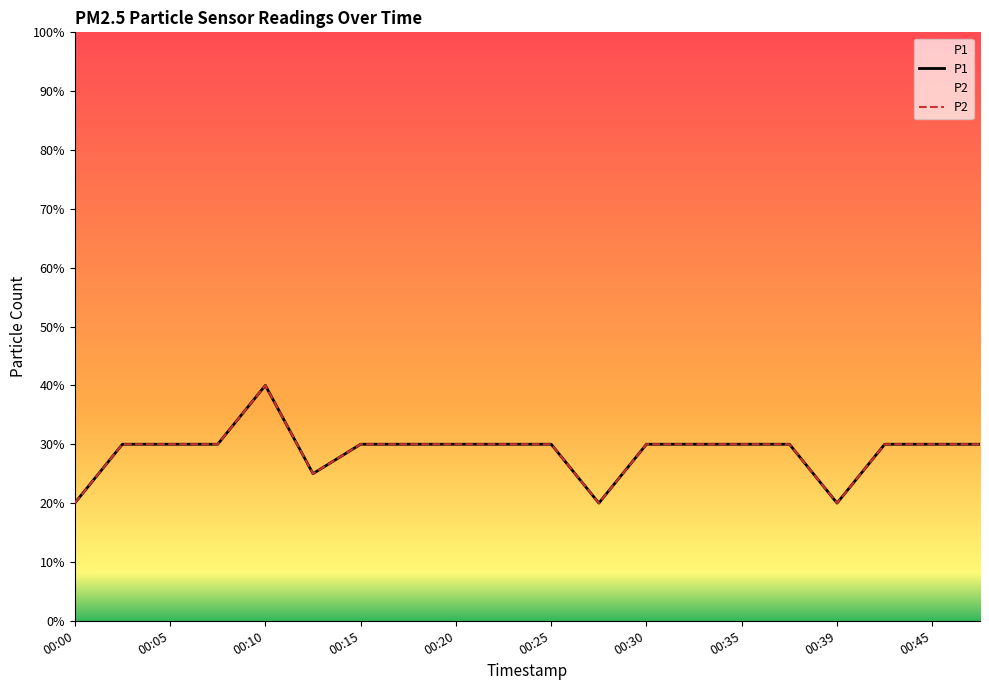

True or false: P1 has a value of 0.3 at 19.

True